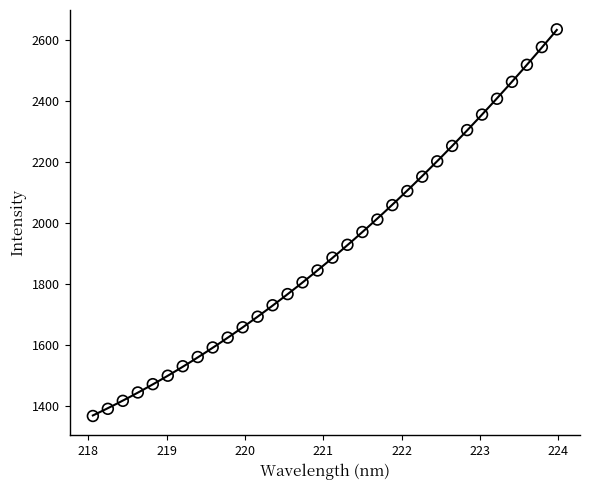

What is the range of X values (max minus min)?

5.9